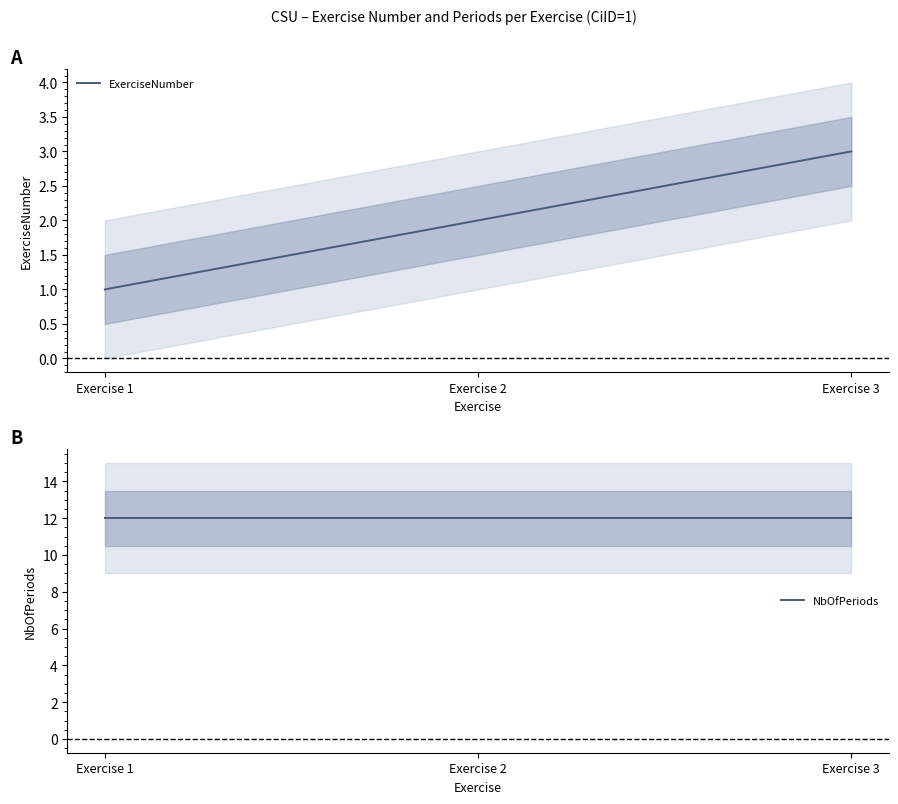

At which label is ExerciseNumber closest to 2?

Exercise 2